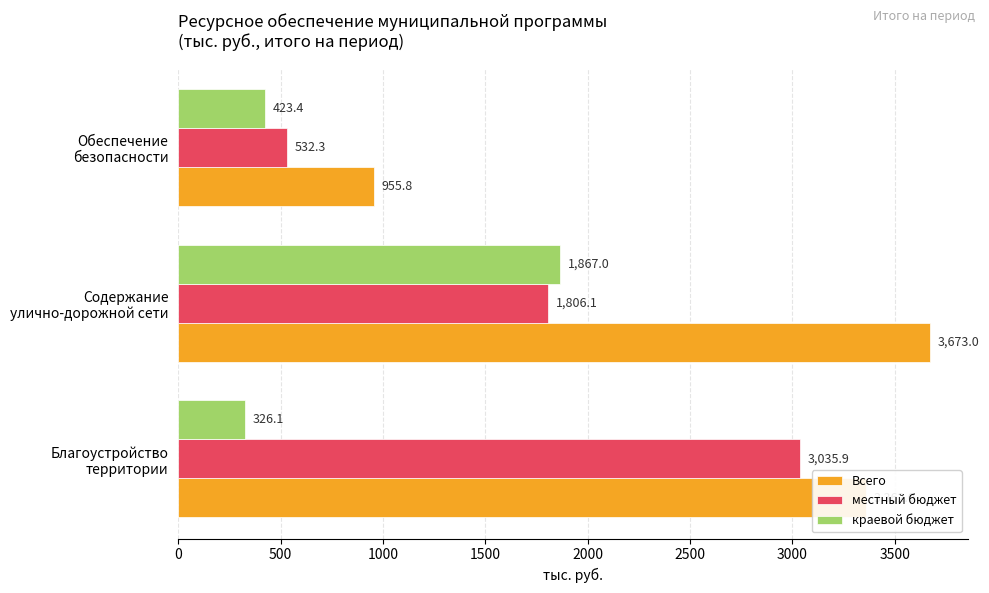

What is the average value of the Всего series?

2663.6